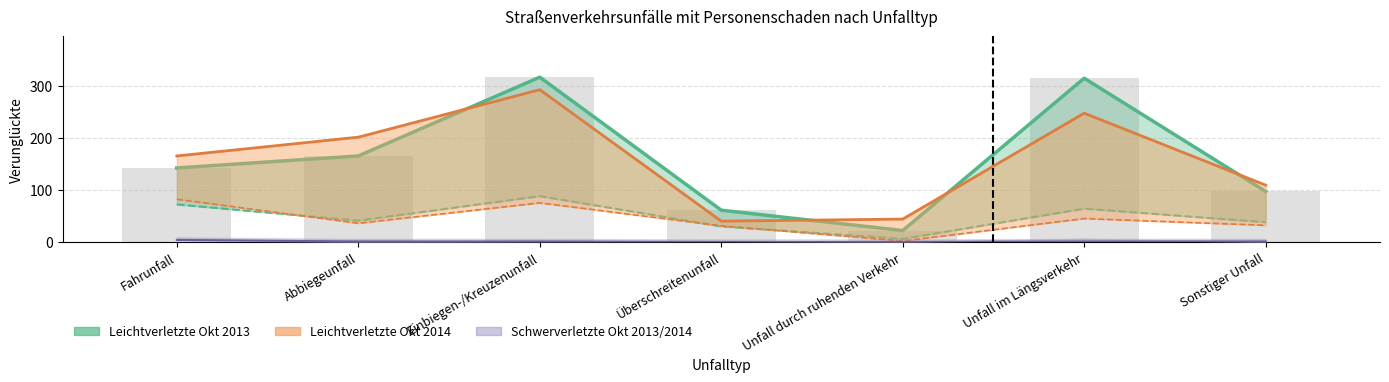

What is the sum of the Leichtverletzte Okt 2013 values at Einbiegen-/Kreuzenunfall and Fahrunfall?

458